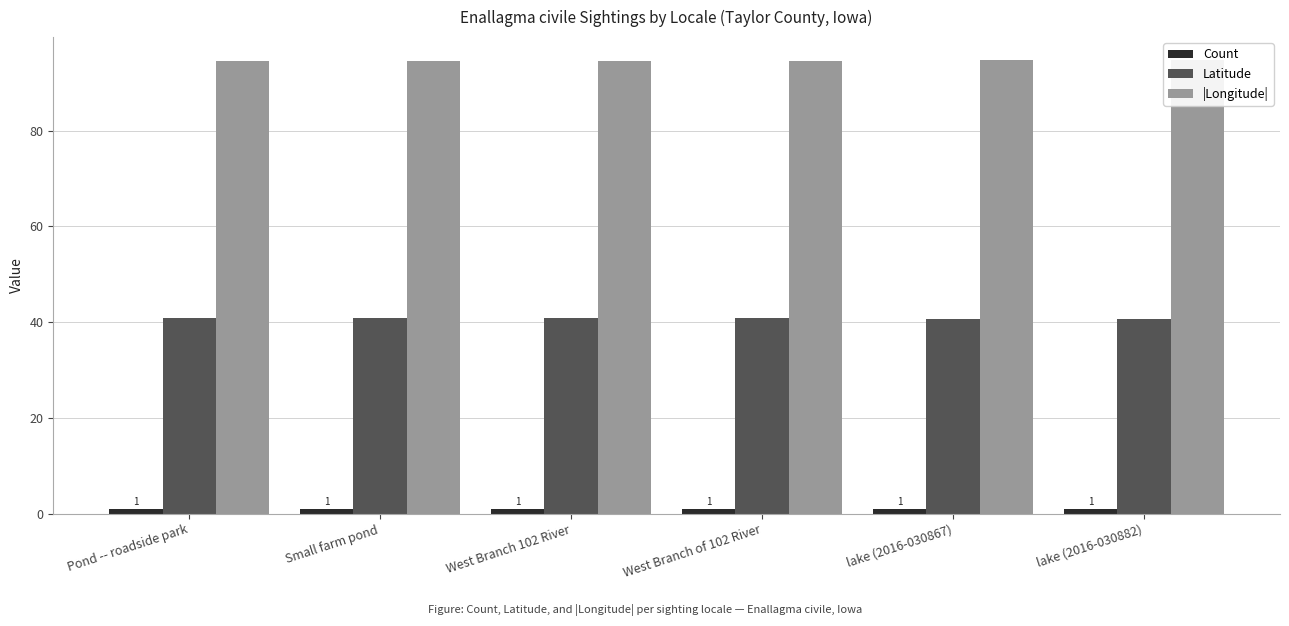

Which series has the largest total across all categories?

|Longitude|